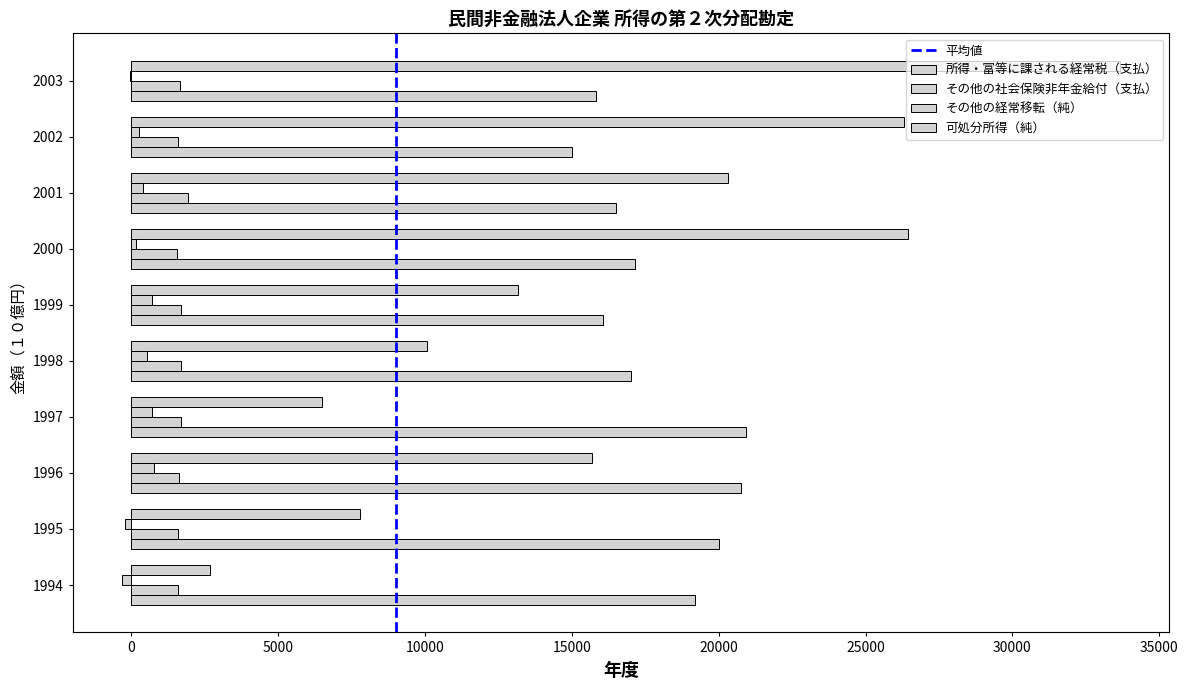

Which series has the widest spread of values?

可処分所得（純）